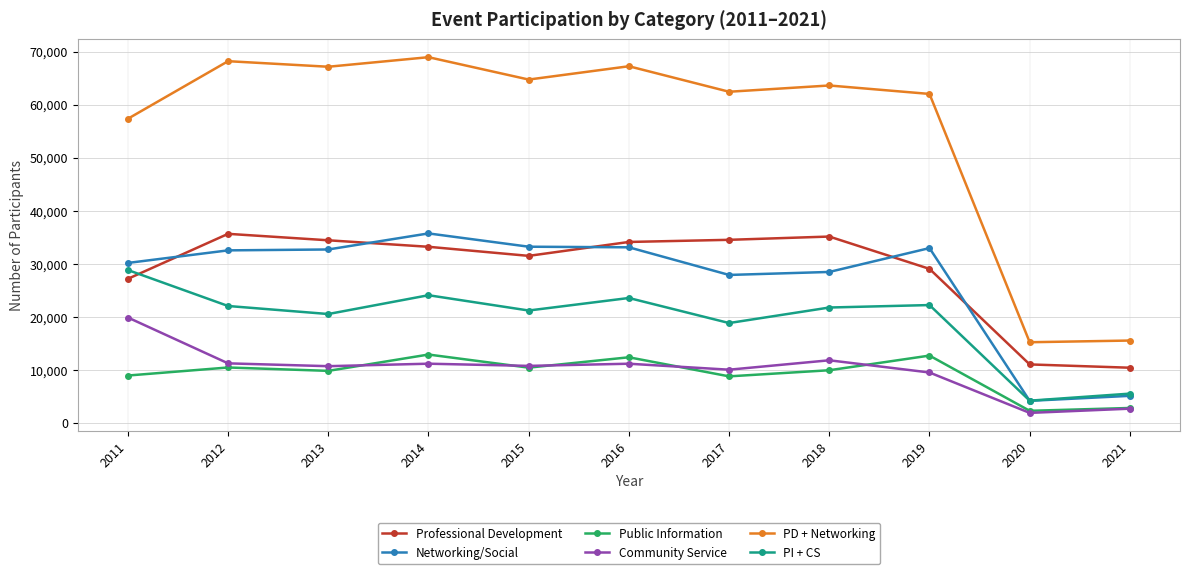

What is the total value across all series at 2019?

168459.6